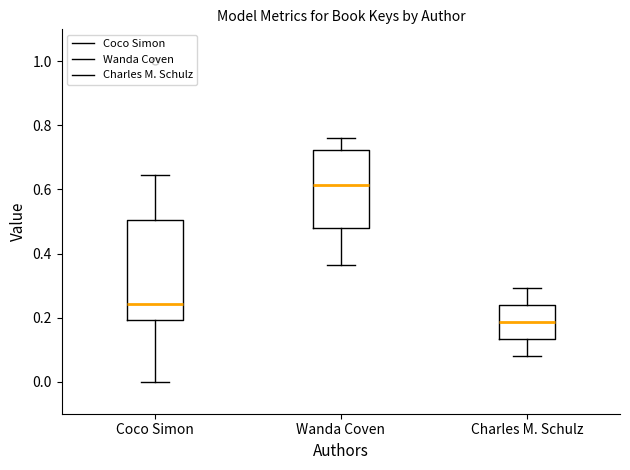

Reading left to right, read every box against the y-axis: the position of its median line, the range the box covers, and the ends of its whiskers. The values are not printed on the chart, so give them approximately, as read against the axis.

Coco Simon: median 0.24, box 0.20 to 0.50, whiskers 0.00 to 0.64
Wanda Coven: median 0.62, box 0.48 to 0.72, whiskers 0.36 to 0.76
Charles M. Schulz: median 0.18, box 0.14 to 0.24, whiskers 0.08 to 0.30